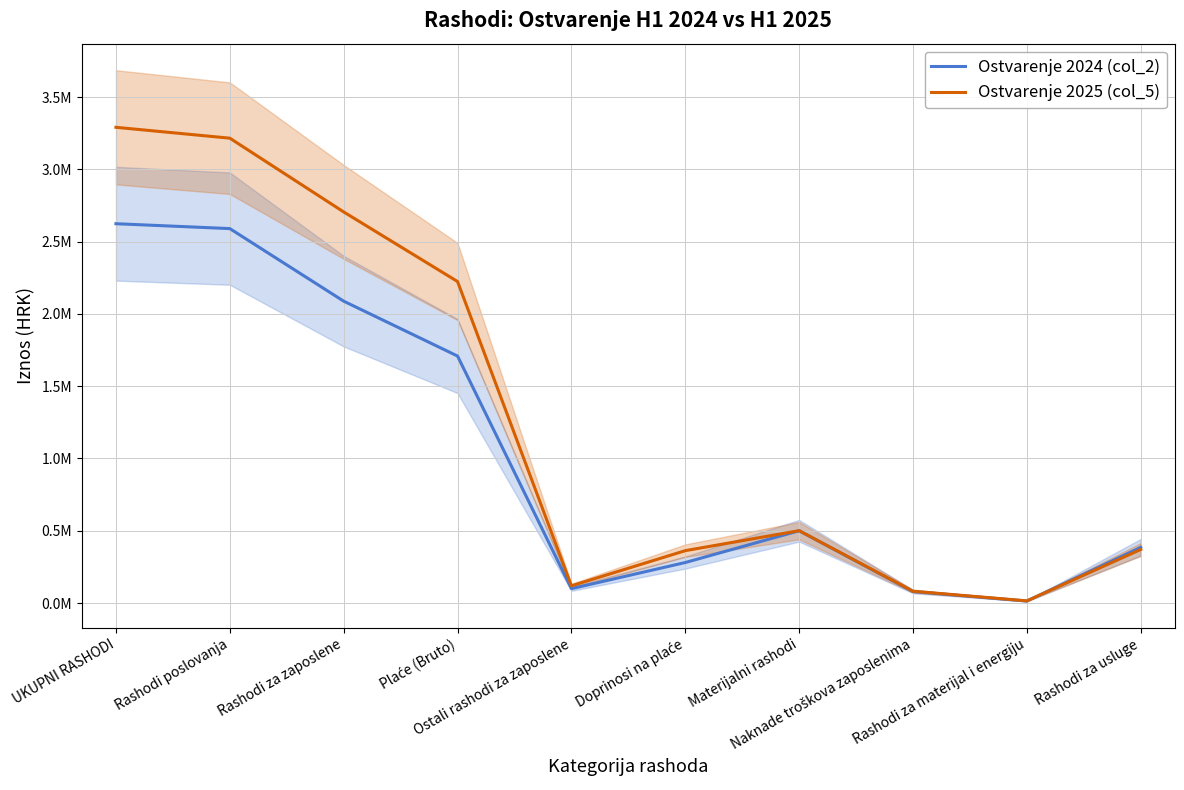

Reading left to right, what are all the values shown in this chart?

Ostvarenje 2024 (col_2): UKUPNI RASHODI=2623824.9	Rashodi poslovanja=2590033.9	Rashodi za zaposlene=2088115.3	Plaće (Bruto)=1708464.9	Ostali rashodi za zaposlene=99367.6	Doprinosi na plaće=280282.7	Materijalni rashodi=499975.1	Naknade troškova zaposlenima=79400.0	Rashodi za materijal i energiju=13624.0	Rashodi za usluge=385397.9
Ostvarenje 2025 (col_5): UKUPNI RASHODI=3290650.5	Rashodi poslovanja=3215511.2	Rashodi za zaposlene=2705325.2	Plaće (Bruto)=2223909.0	Ostali rashodi za zaposlene=119152.8	Doprinosi na plaće=362263.4	Materijalni rashodi=500608.0	Naknade troškova zaposlenima=81699.2	Rashodi za materijal i energiju=15065.6	Rashodi za usluge=370701.3